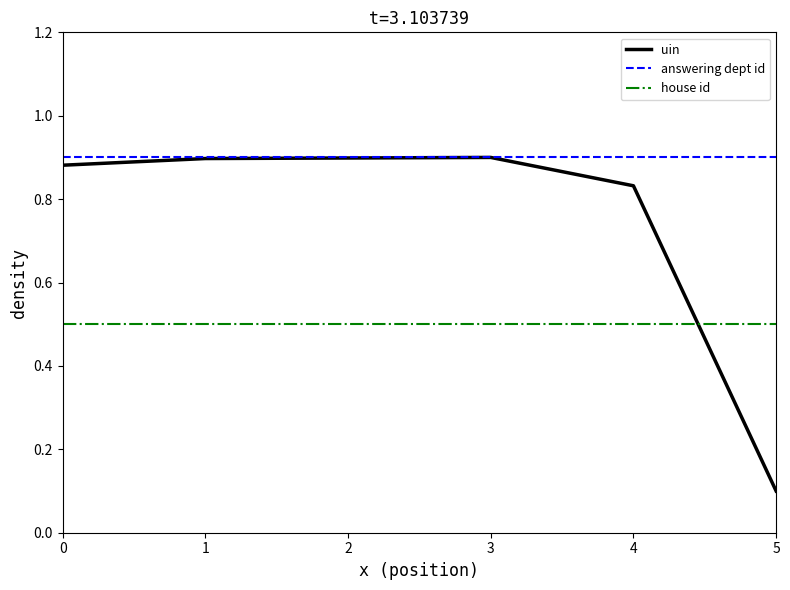

Which series reaches the minimum Y coordinate?

uin